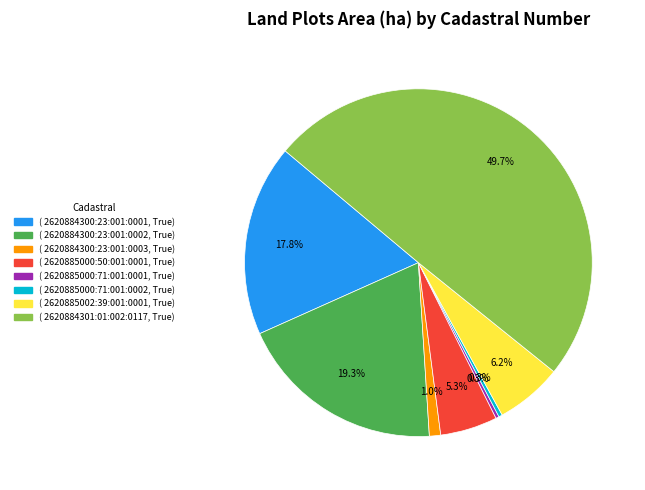

Which slice is the smallest?

2620885000:71:001:0001